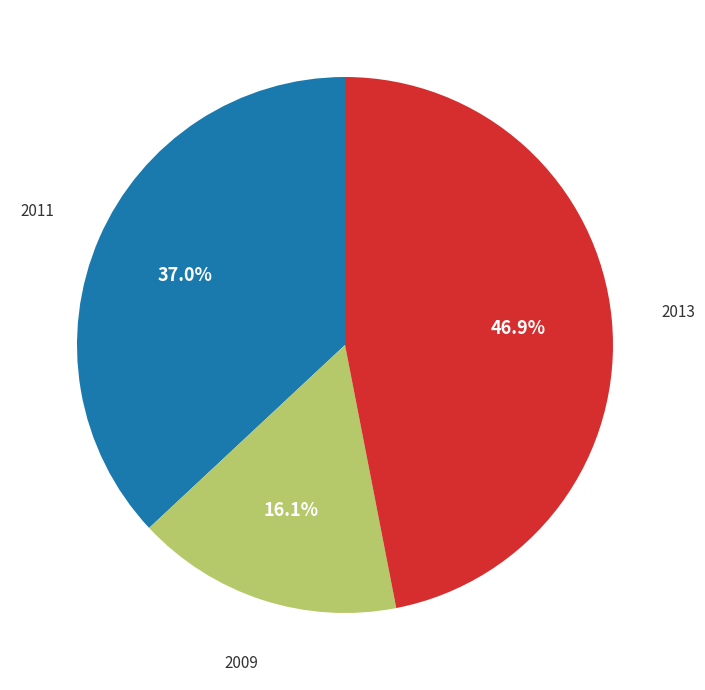

Does any single category account for the majority?

No